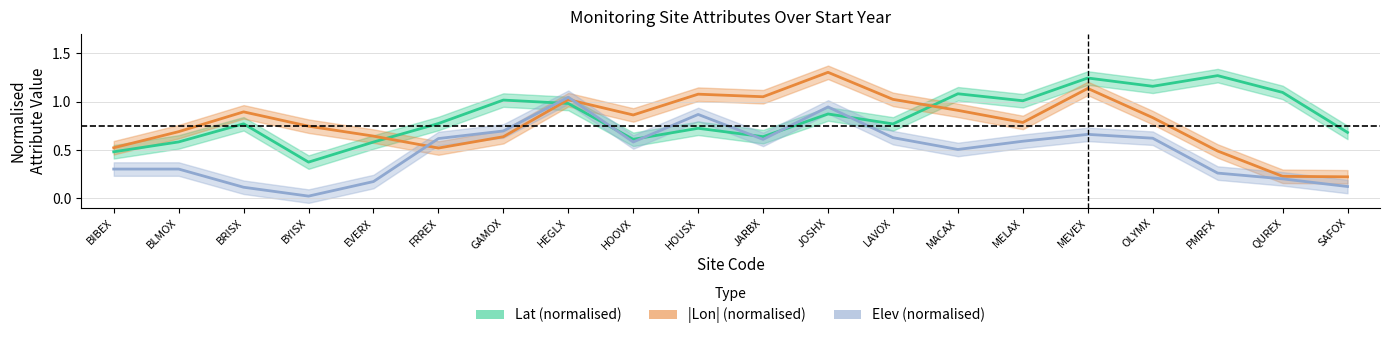

List the series in order of their overall mean, highest first.

Lat (normalised), |Lon| (normalised), Elev (normalised)